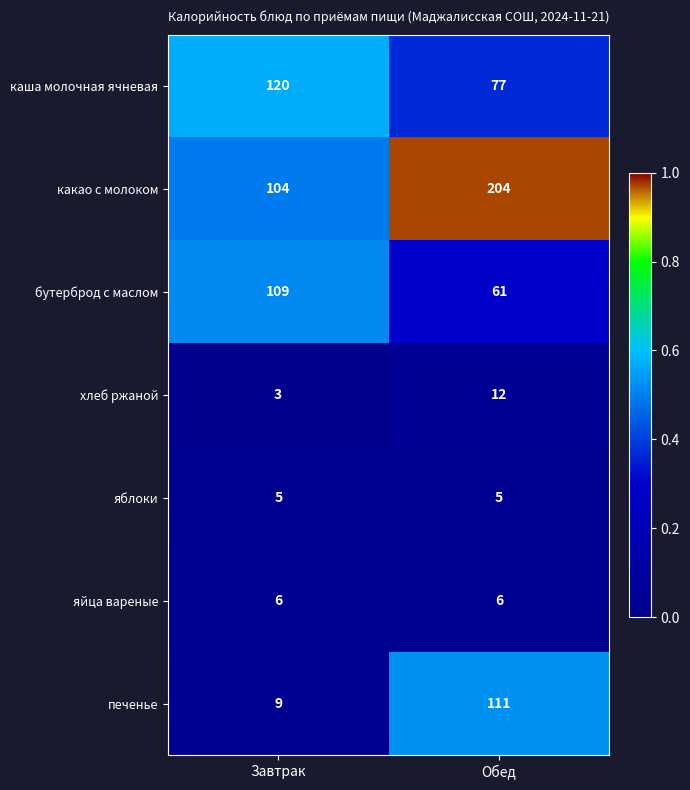

Rank the series by their maximum value, from highest to lowest.

какао с молоком, каша молочная ячневая, печенье, бутерброд с маслом, хлеб ржаной, яйца вареные, яблоки